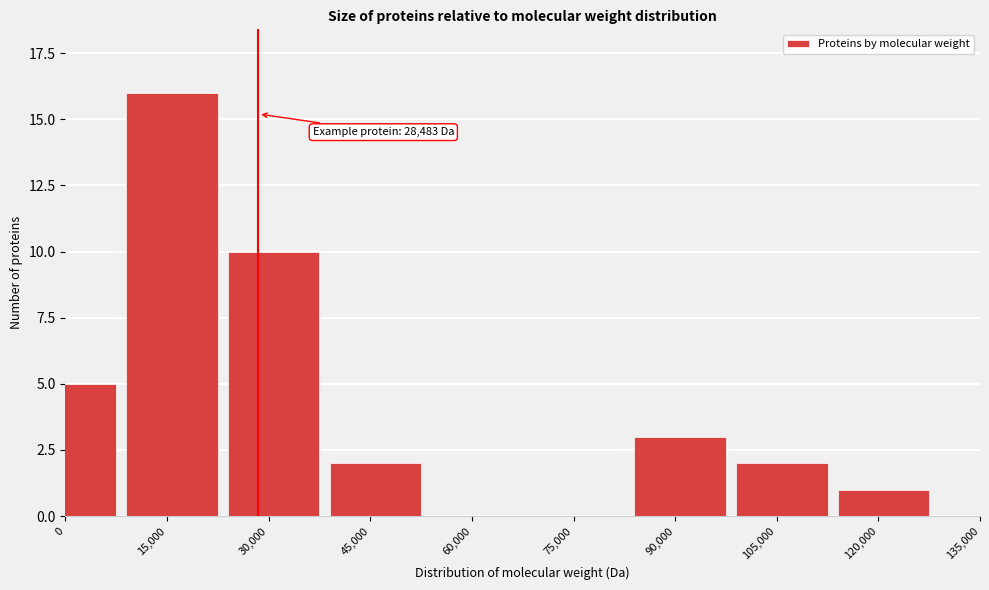

Reading right to left, transcribe all the data shown in this chart.

120,000=1	105,000=2	90,000=3	75,000=0	60,000=0	45,000=2	30,000=10	15,000=16	0=5